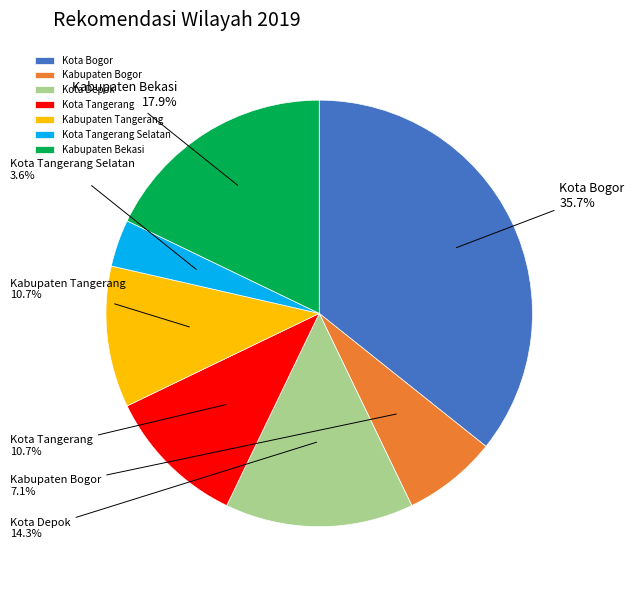

Approximately how many times larger is the value at Kabupaten Bekasi compared to Kota Tangerang?

1.7